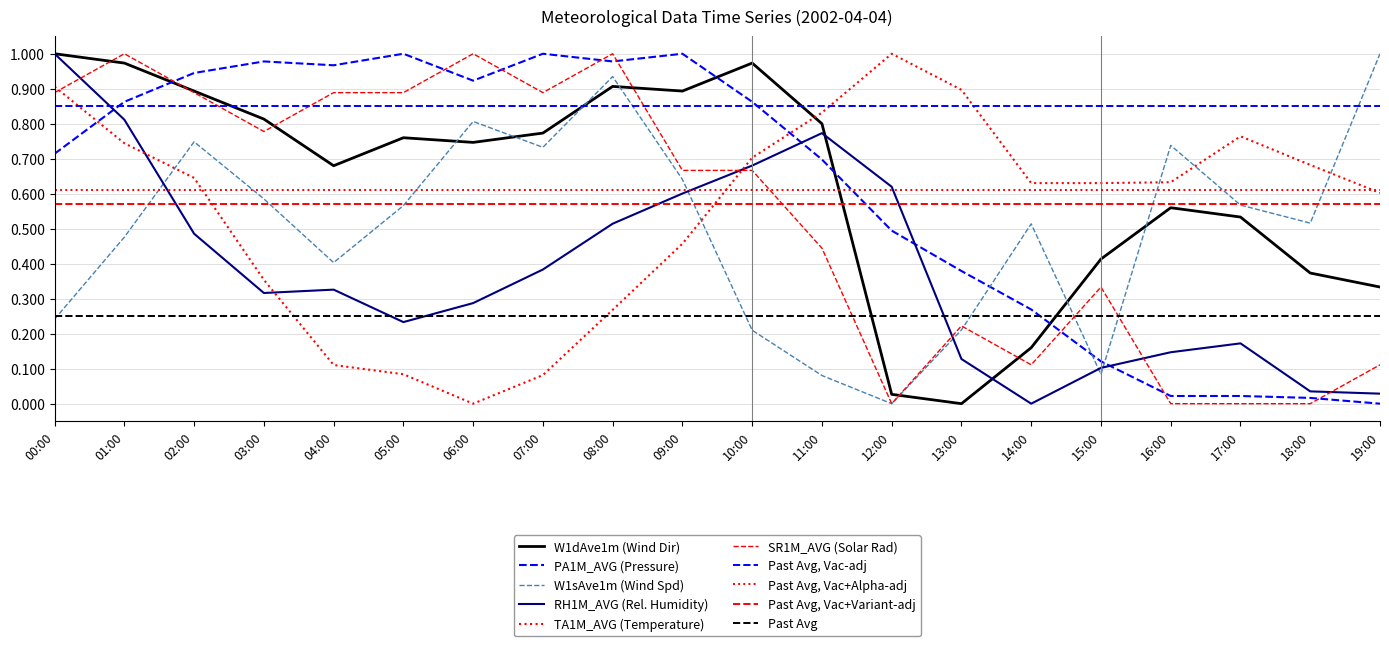

True or false: W1sAve1m has a value of 0.2 at 10:00.

True